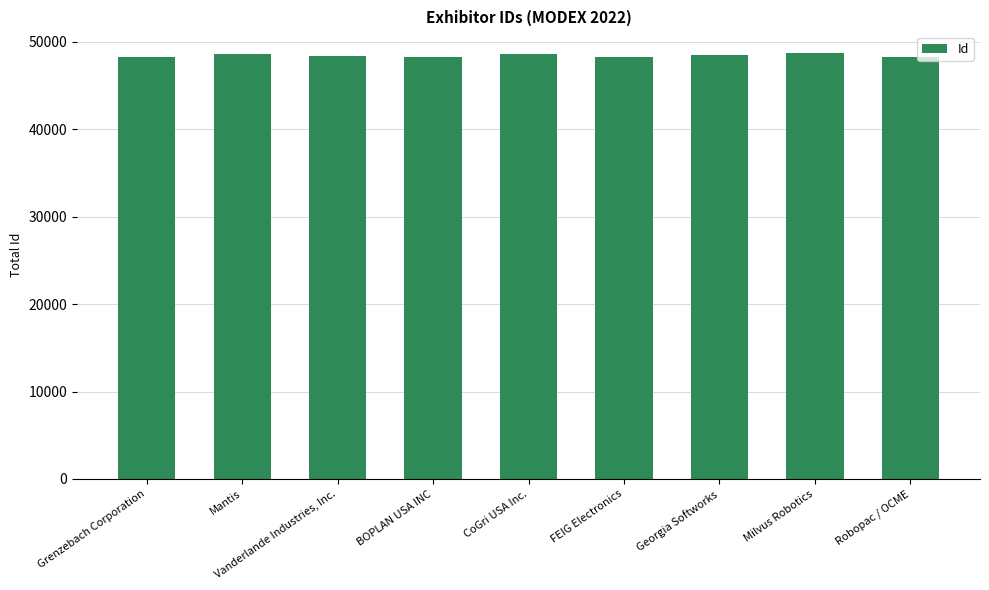

Are the bars grouped side by side (vs. stacked)?

No